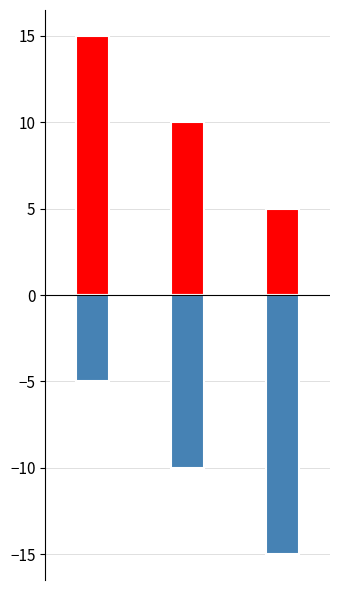

Reading right to left, list all the values displayed in this chart.

Rank Score (pos): 2=5	1=10	0=15
Rank Score (neg): 2=-15	1=-10	0=-5